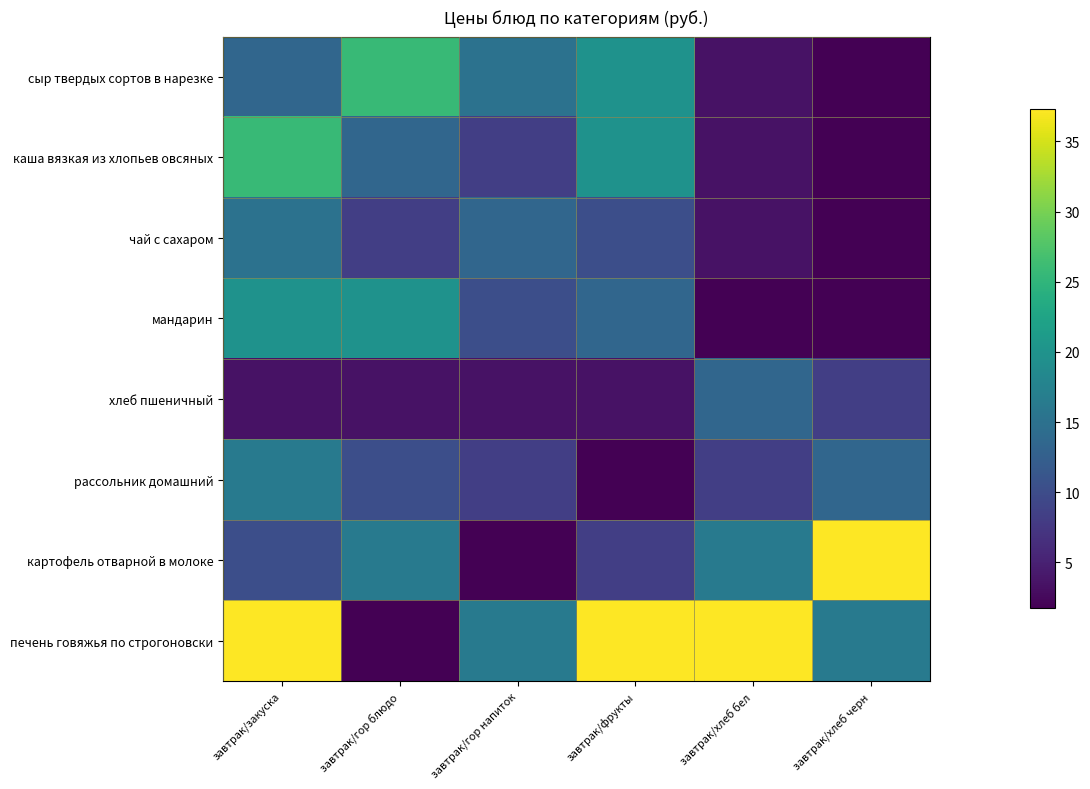

Rank the series at завтрак/гор напиток from highest to lowest value.

печень говяжья по строгоновски, сыр твердых сортов в нарезке, чай с сахаром, мандарин, каша вязкая из хлопьев овсяных, рассольник домашний, хлеб пшеничный, картофель отварной в молоке